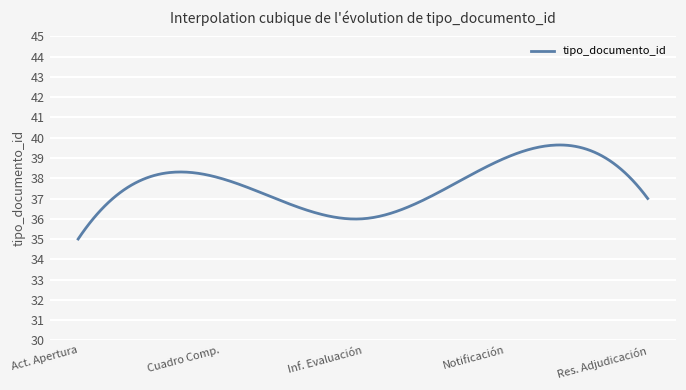

Does the chart display data point markers on the line(s)?

No